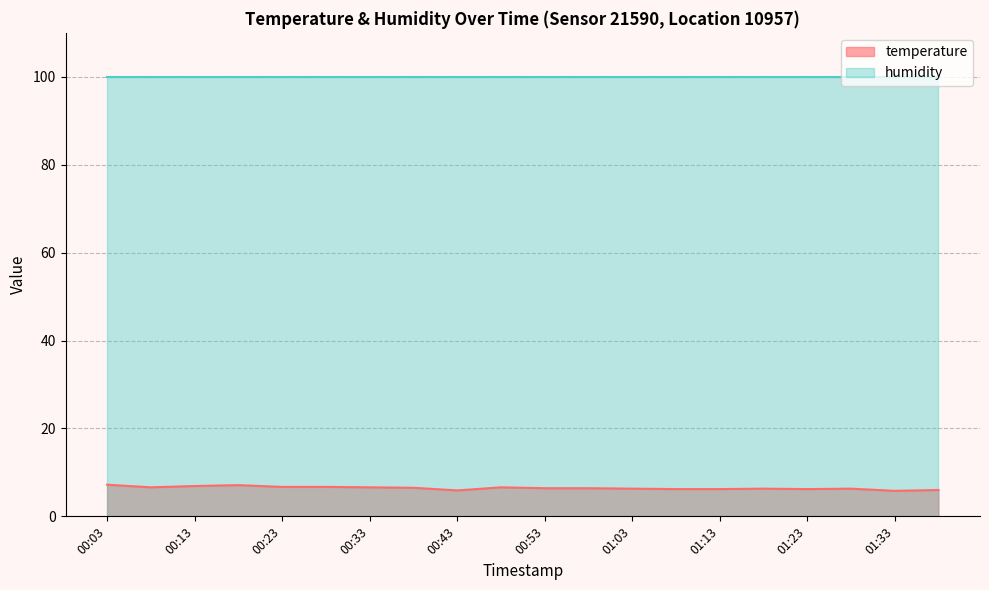

What is the maximum value shown in the chart?

99.9